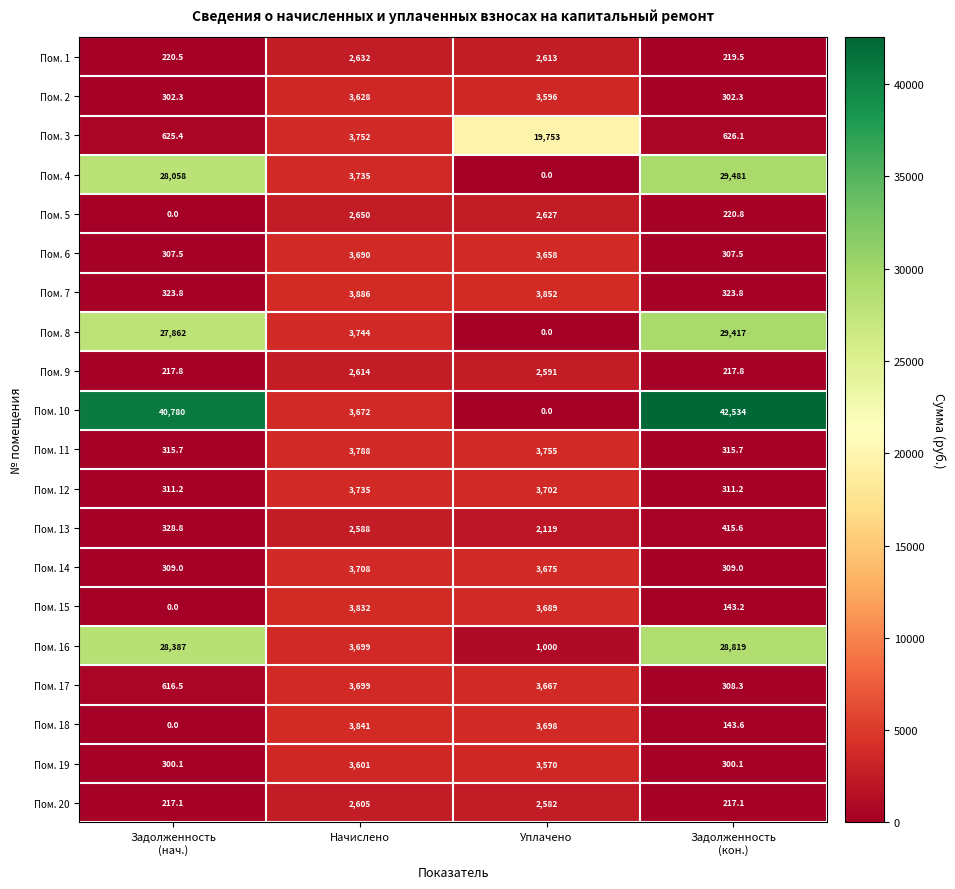

List the series in order of their peak value, lowest first.

Пом. 13, Пом. 20, Пом. 9, Пом. 1, Пом. 5, Пом. 19, Пом. 2, Пом. 6, Пом. 17, Пом. 14, Пом. 12, Пом. 11, Пом. 15, Пом. 18, Пом. 7, Пом. 3, Пом. 16, Пом. 8, Пом. 4, Пом. 10